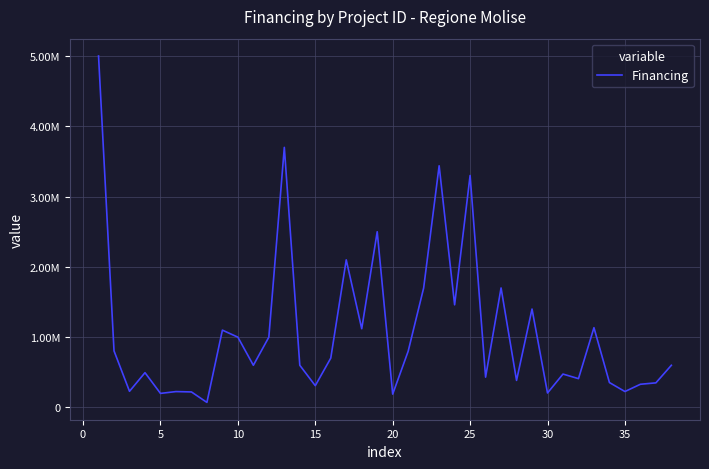

Does the chart display data point markers on the line(s)?

No